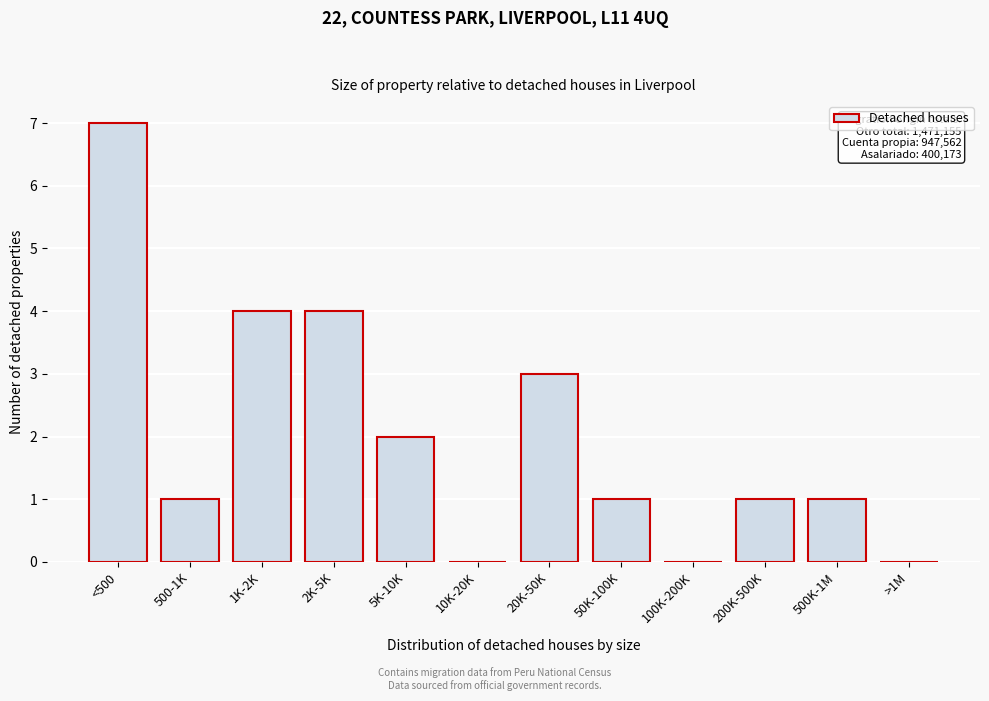

Reading left to right, transcribe all the data shown in this chart.

<500=7	500-1K=1	1K-2K=4	2K-5K=4	5K-10K=2	10K-20K=0	20K-50K=3	50K-100K=1	100K-200K=0	200K-500K=1	500K-1M=1	>1M=0